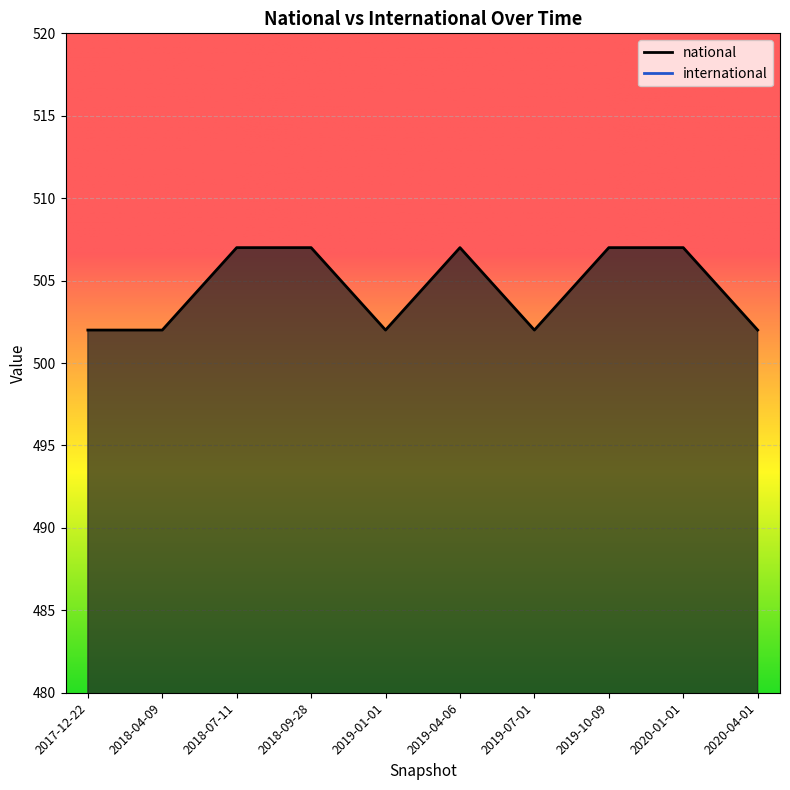

What is the sum of the values at 2018-07-11 and 2020-01-01?

1014